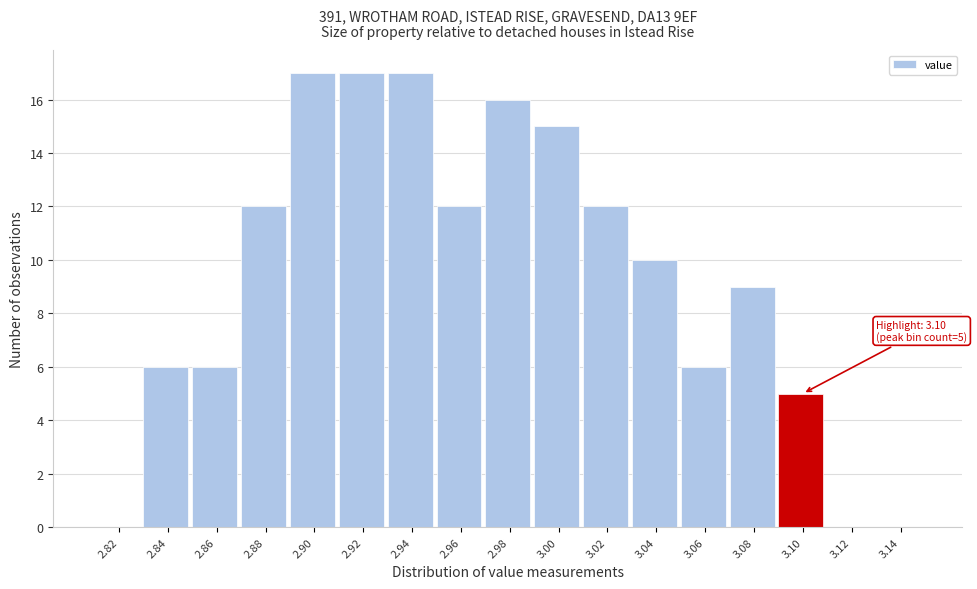

Reading left to right, extract all data points from this chart.

2.82=0	2.84=6	2.86=6	2.88=12	2.90=17	2.92=17	2.94=17	2.96=12	2.98=16	3.00=15	3.02=12	3.04=10	3.06=6	3.08=9	3.10=5	3.12=0	3.14=0